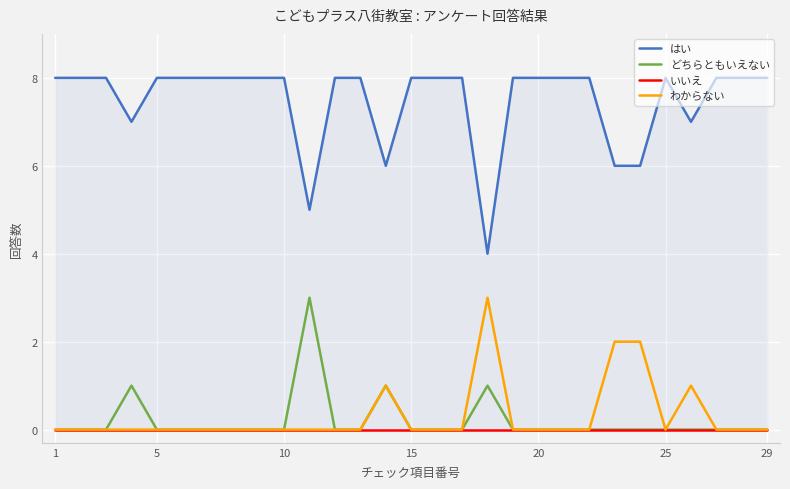

What is the difference between the highest and lowest values at 25?

8